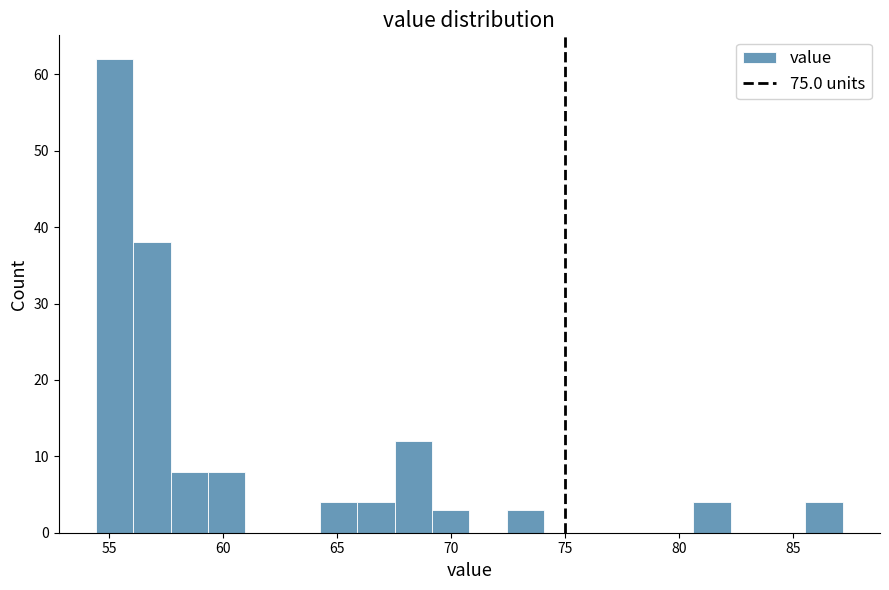

Read against the x-axis, roughly where is the centre of the tallest bar?

55.5